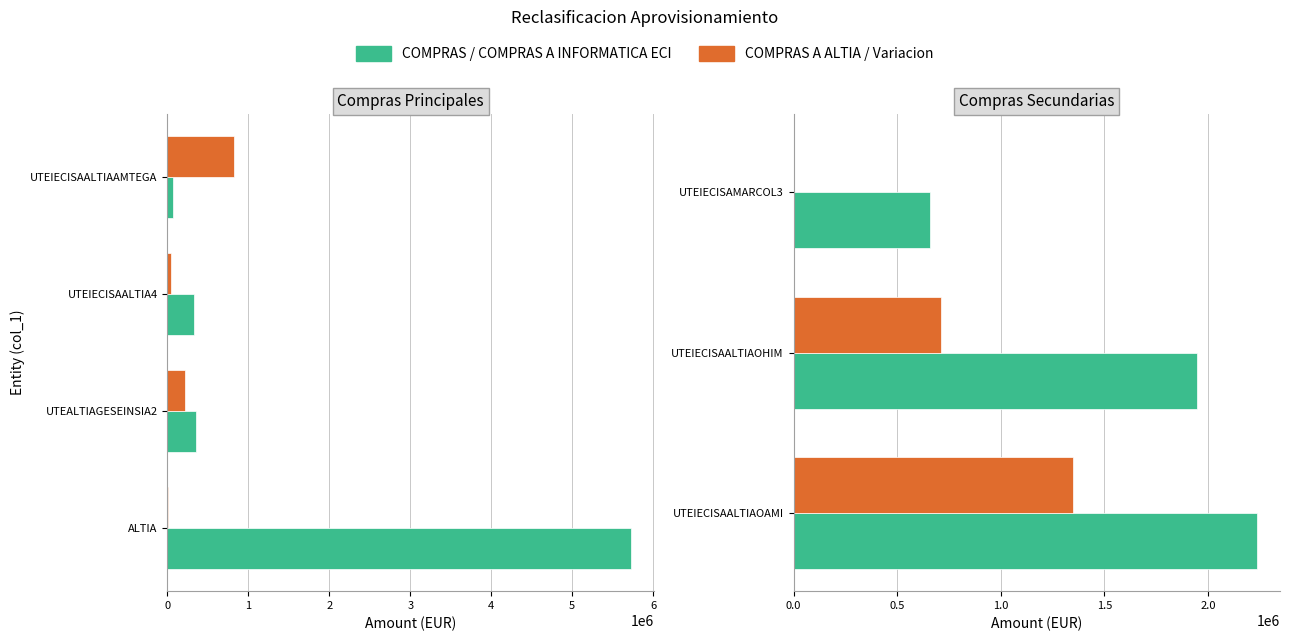

Rank the series at UTEIECISAMARCOL3 from lowest to highest value.

COMPRAS A ALTIA / Variacion, COMPRAS / COMPRAS A INFORMATICA ECI